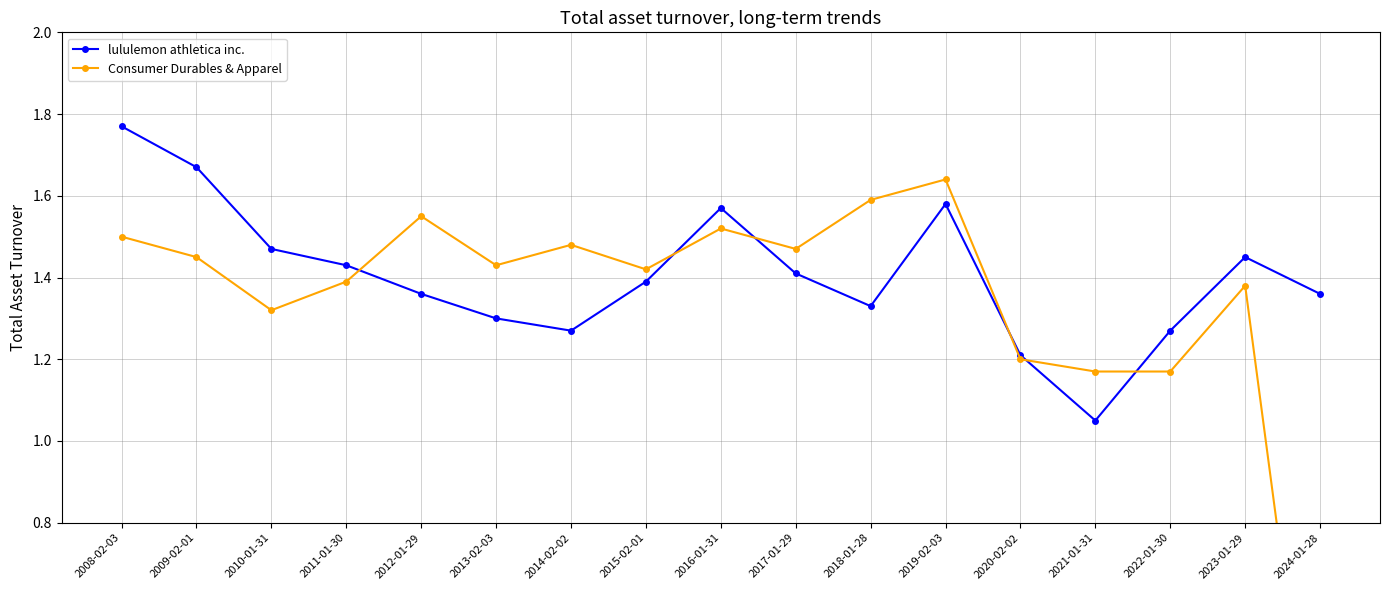

What is the difference between the lululemon athletica inc. values at 2023-01-29 and 2008-02-03?

0.3